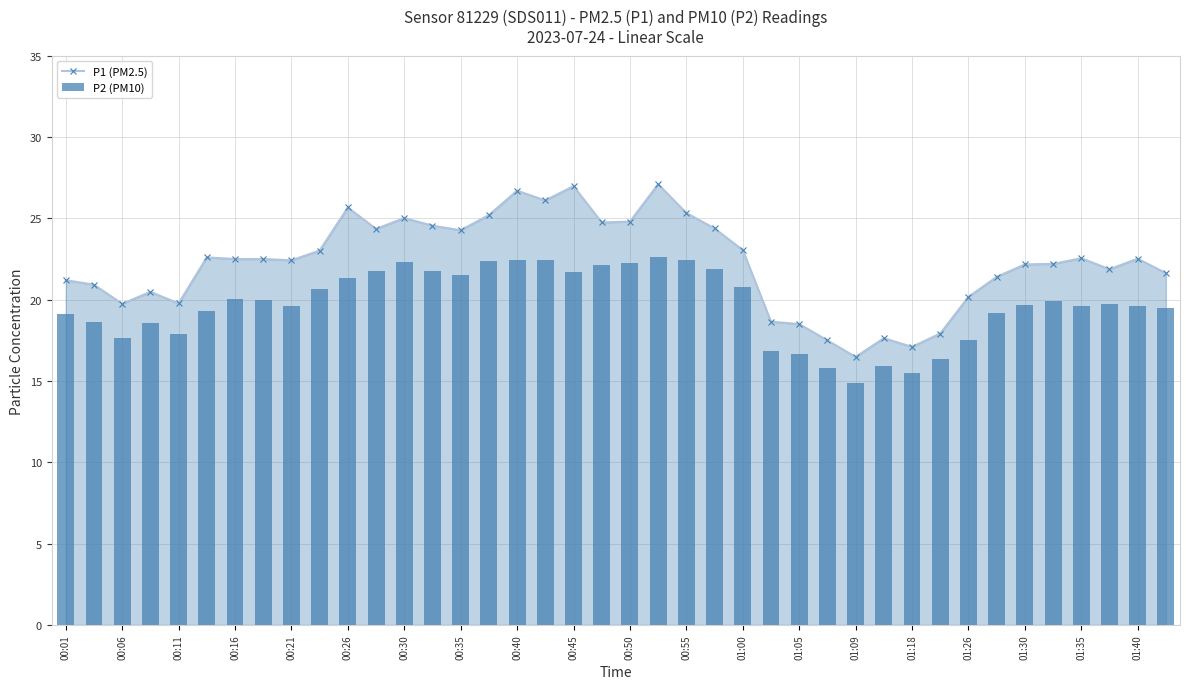

The P1 (PM2.5) series shows 17.1 at 01:18. True or false?

True